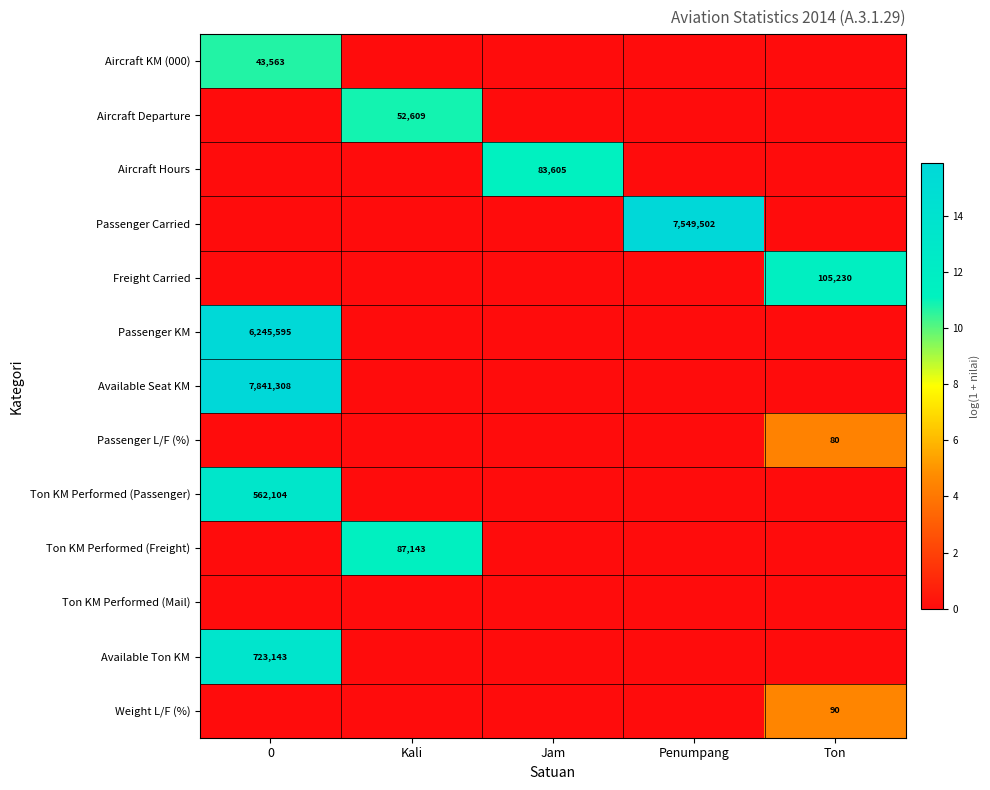

Where is Available Ton KM nearest to the value 6?

Kali